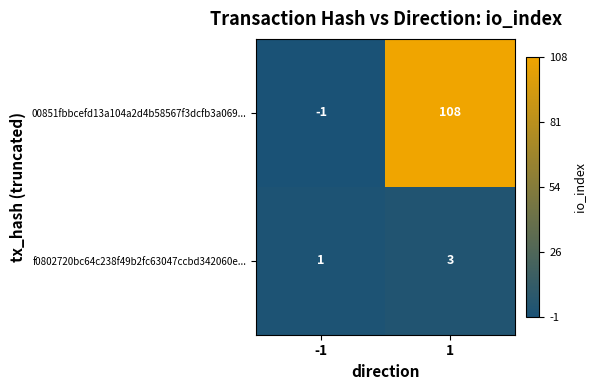

Reading right to left, list all the values displayed in this chart.

00851fbbcefd13a104a2d4b58567f3dcfb3a069...: 108	-1
f0802720bc64c238f49b2fc63047ccbd342060e...: 3	1